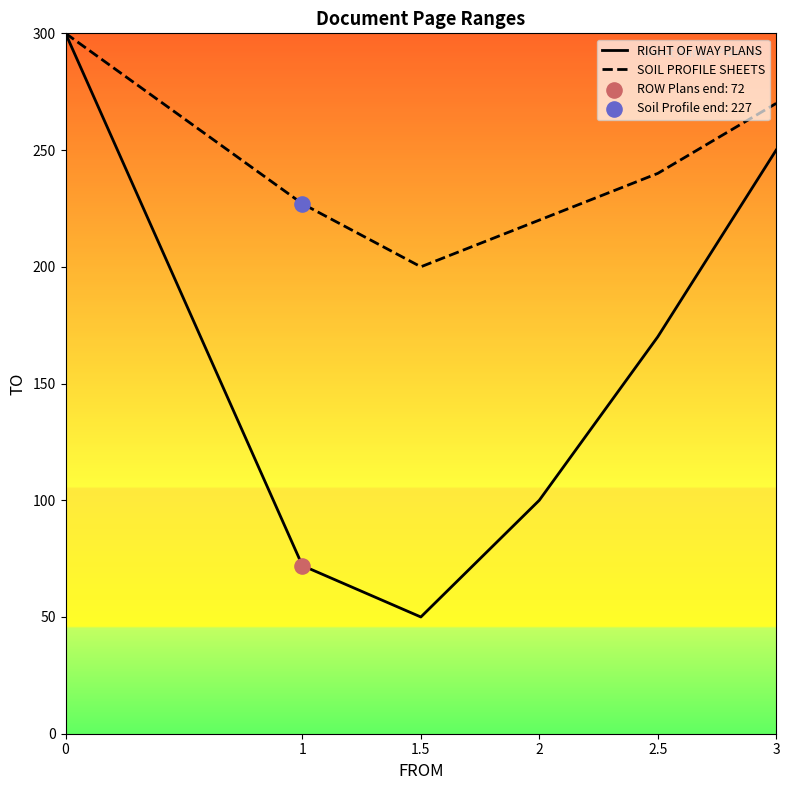

At how many categories does at least one series exceed 209?

5